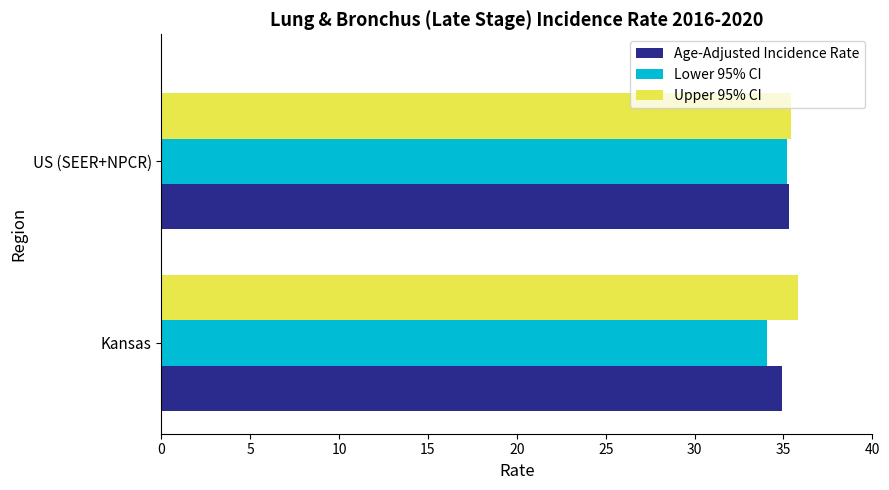

The Lower 95% CI series shows 35.2 at US (SEER+NPCR). True or false?

True